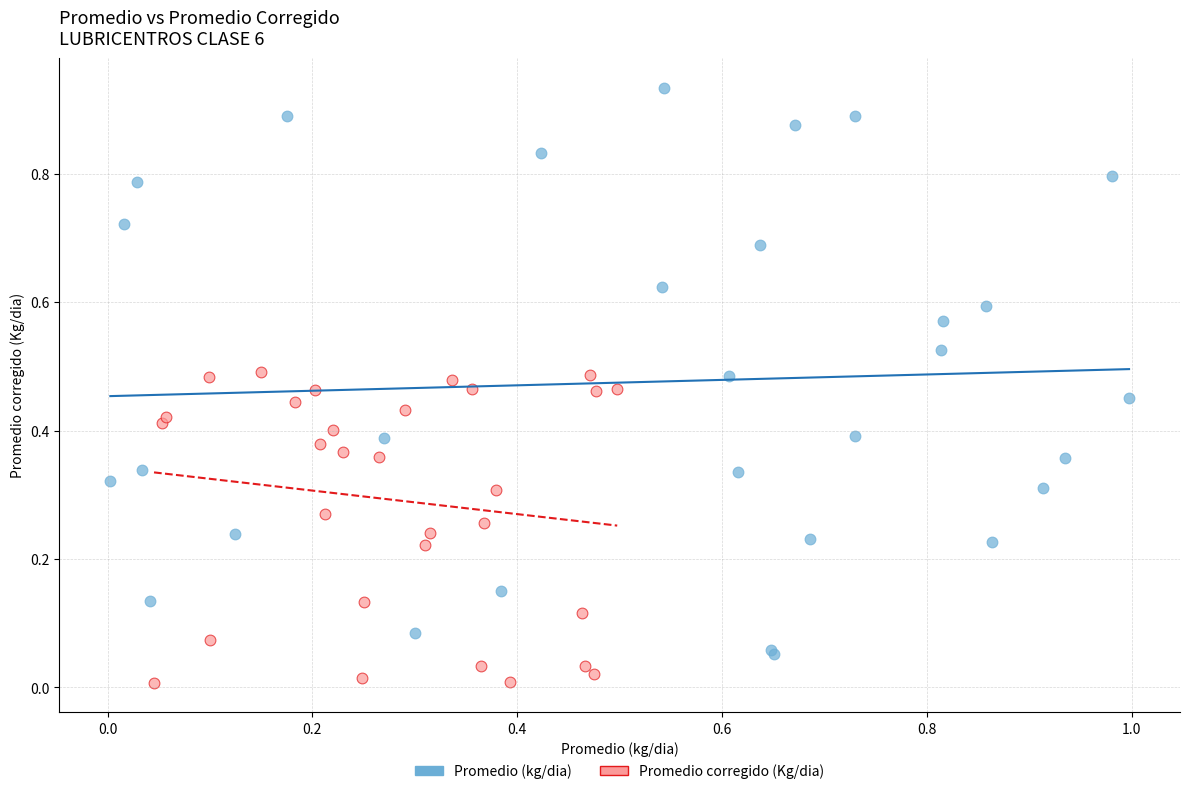

Which series reaches the maximum Y coordinate?

Promedio (kg/dia)